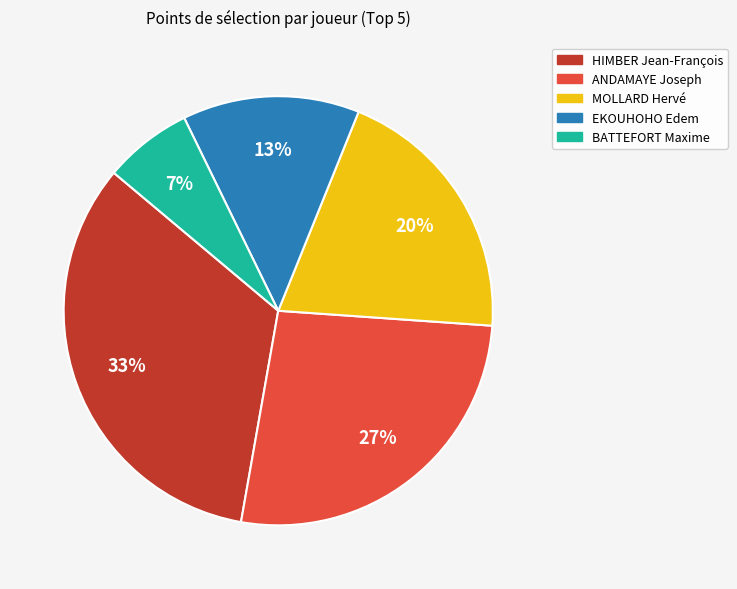

True or false: MOLLARD Hervé accounts for 20% of the total.

True